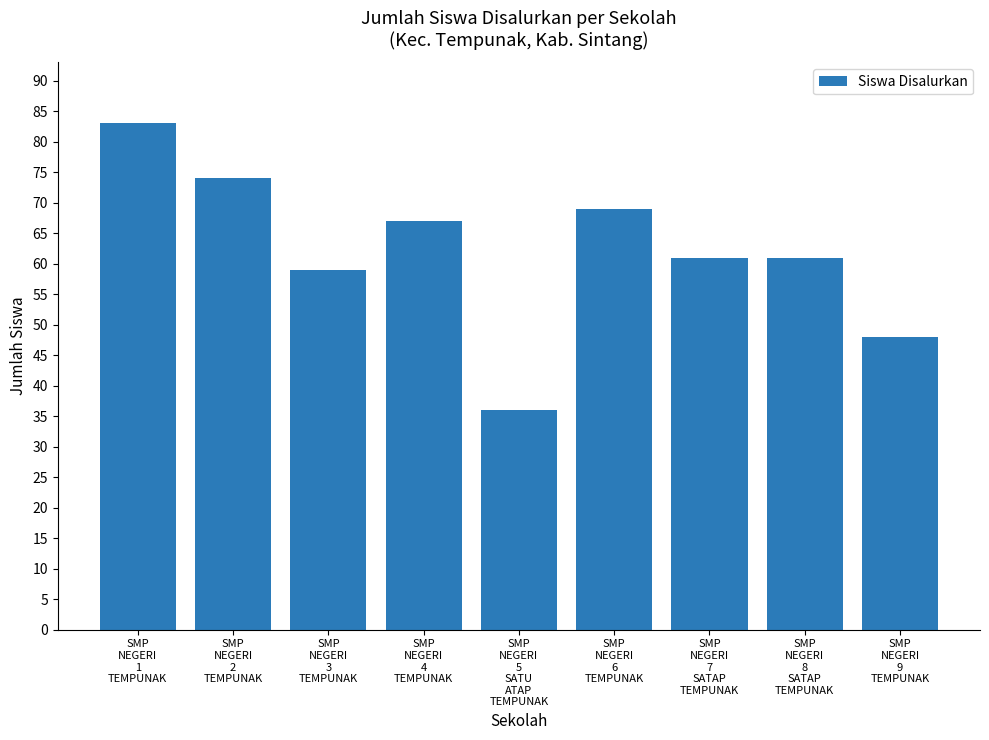

Are the bars horizontal?

No